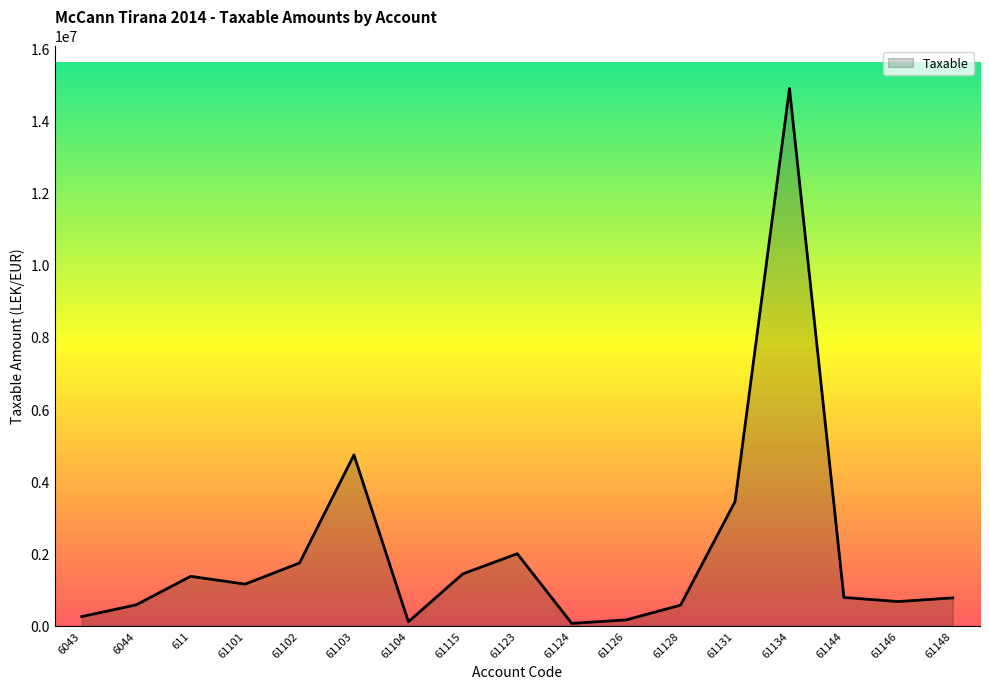

What is the change in value from 61123 to 61134?

+12895997.6